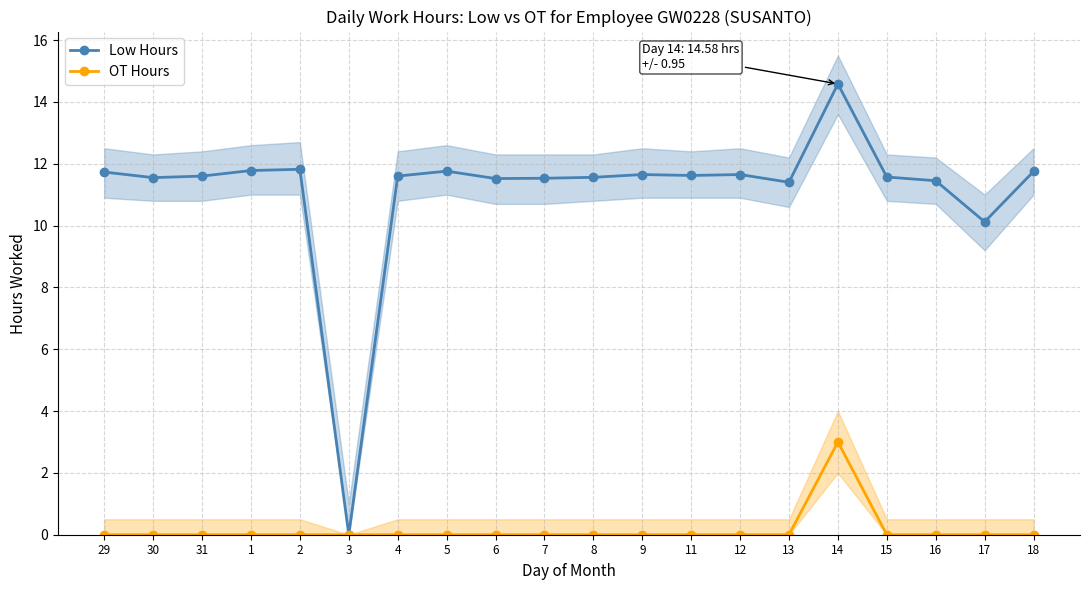

What is the difference between the maximum and minimum values in the OT Hours series?

3.0